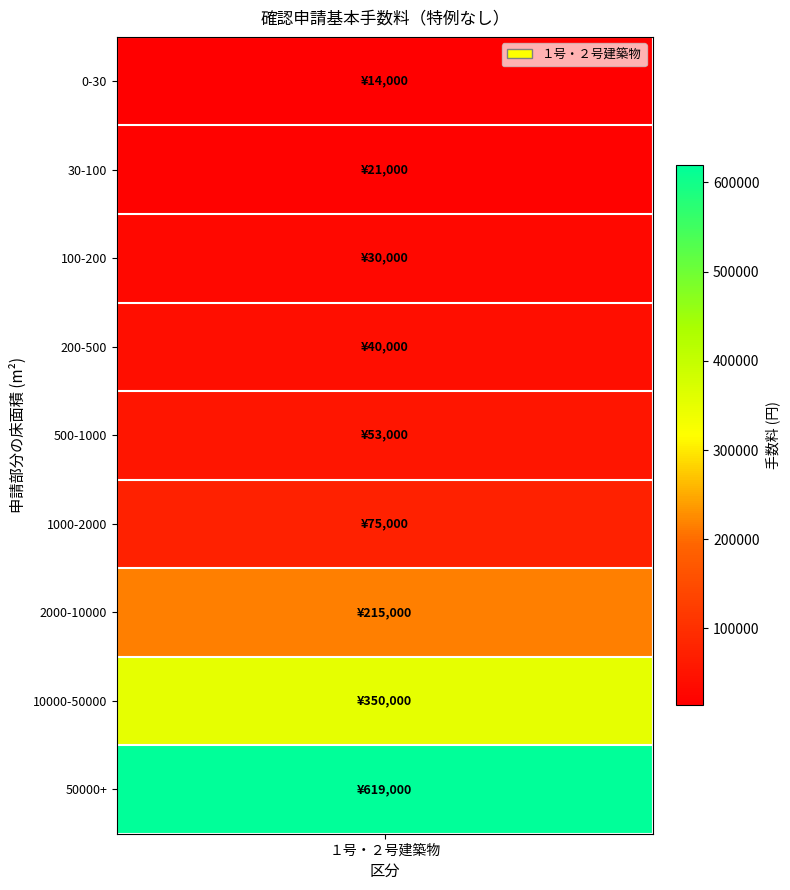

List the labels in order of value, largest first.

8, 7, 6, 5, 4, 3, 2, 1, 0